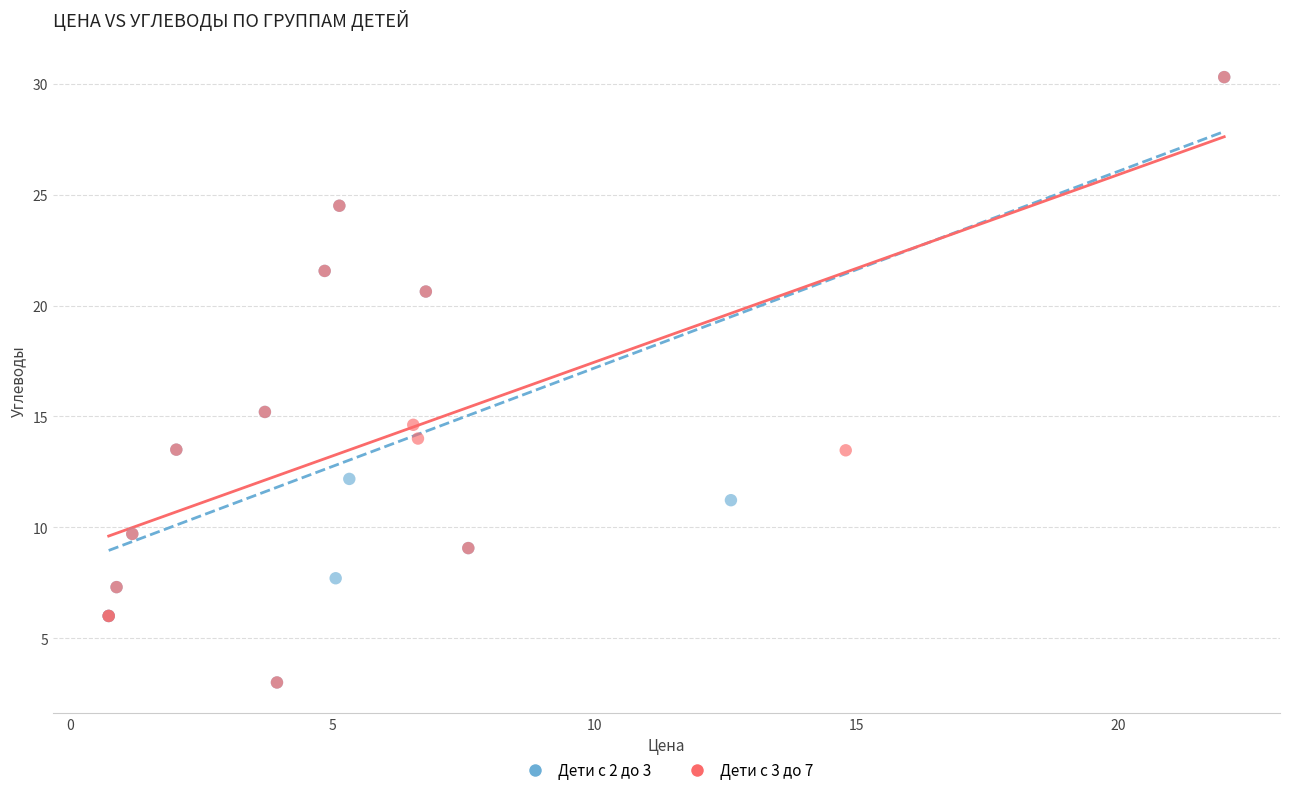

What are all the series names shown in the legend?

Дети с 2 до 3, Дети с 3 до 7